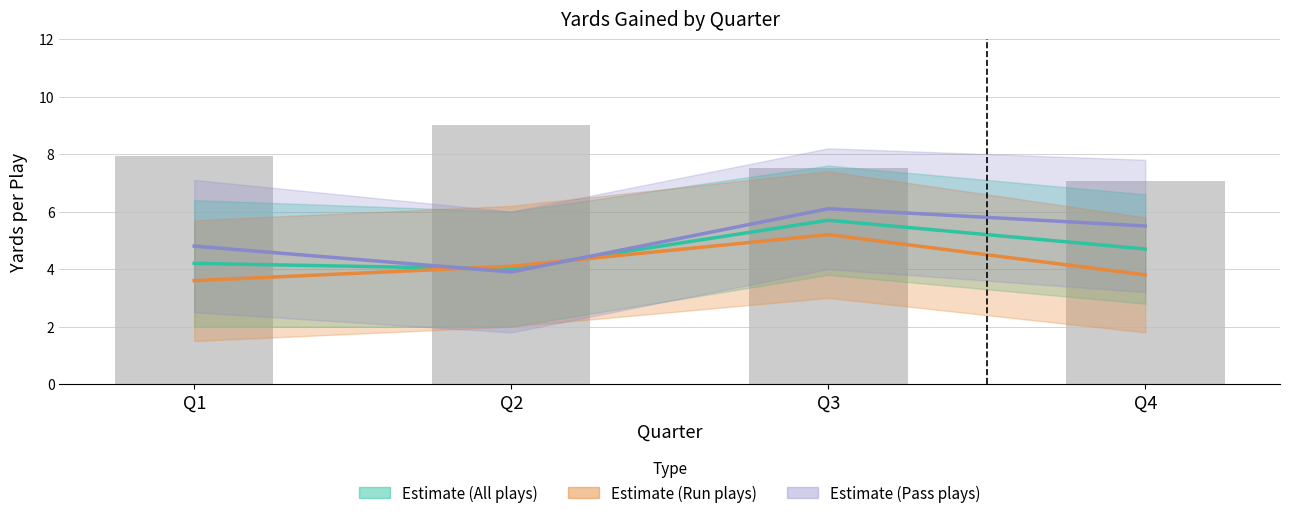

What is the value of the 2nd bar from the left?

9.0